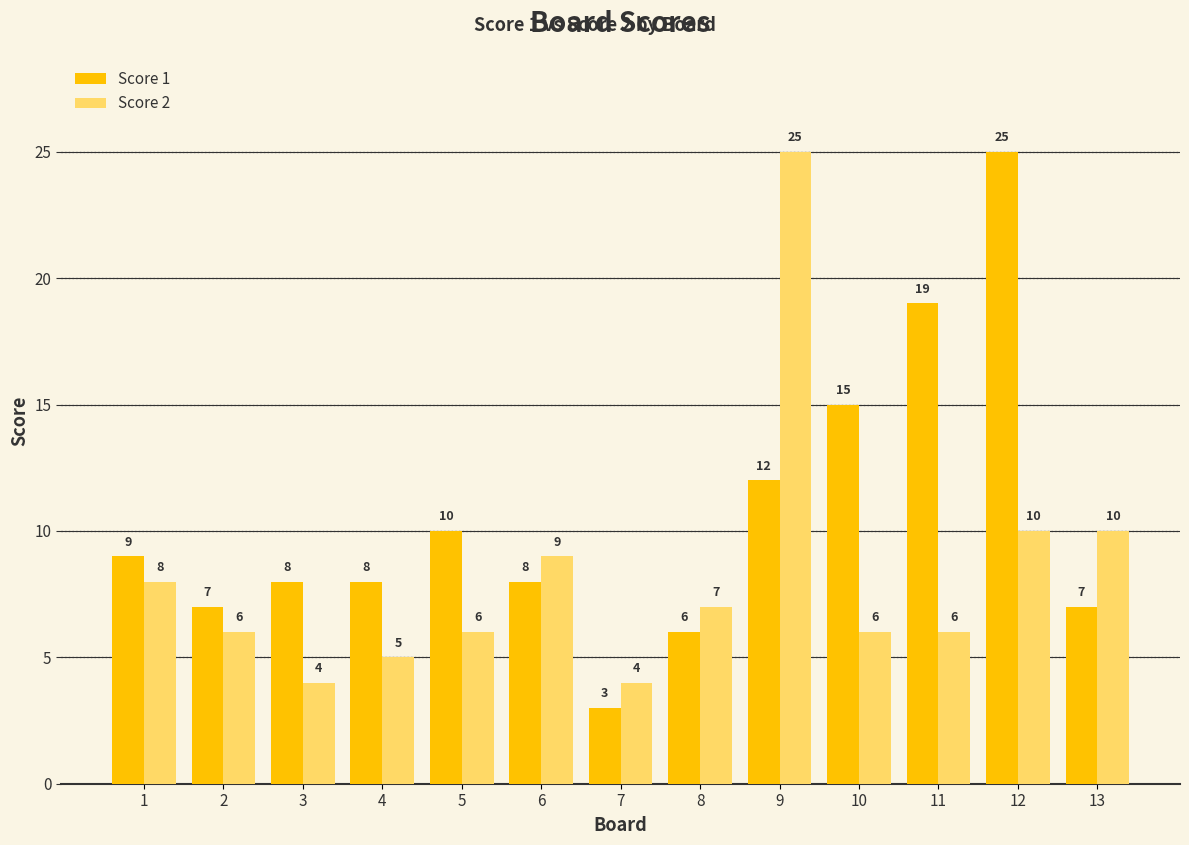

True or false: Score 2 has a value of 4 at 7.

True